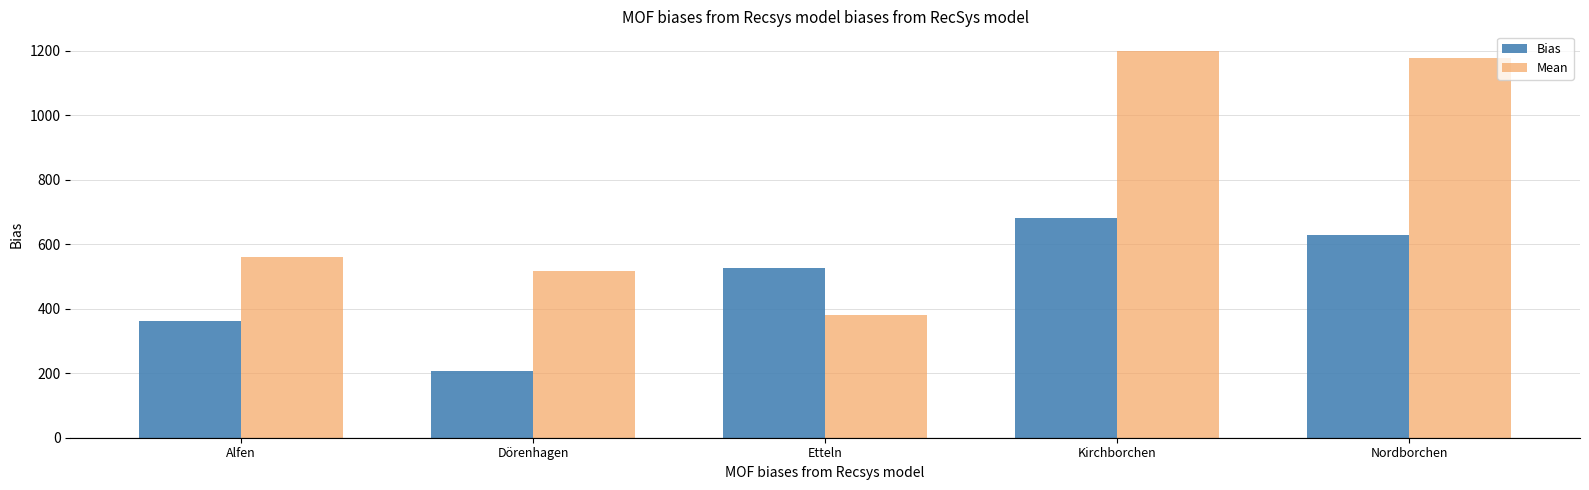

At which label is Mean closest to 791?

Alfen